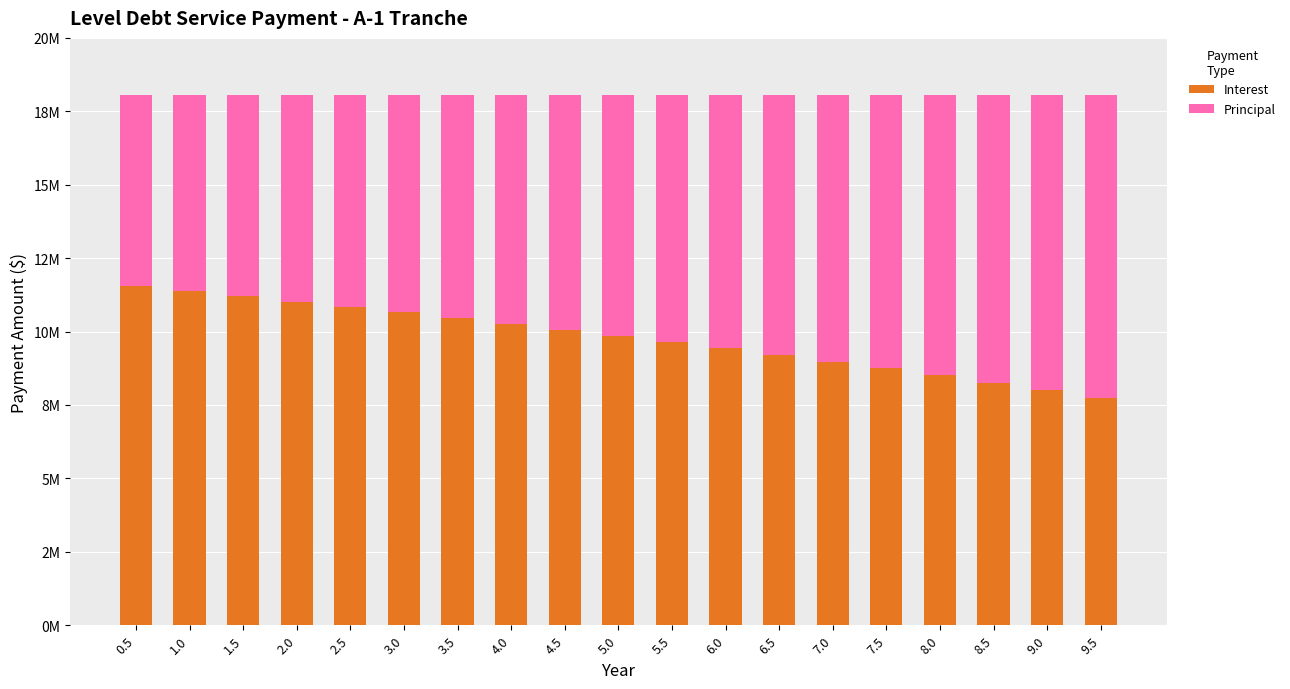

The Principal series shows 10296404.4 at 9.5. True or false?

True